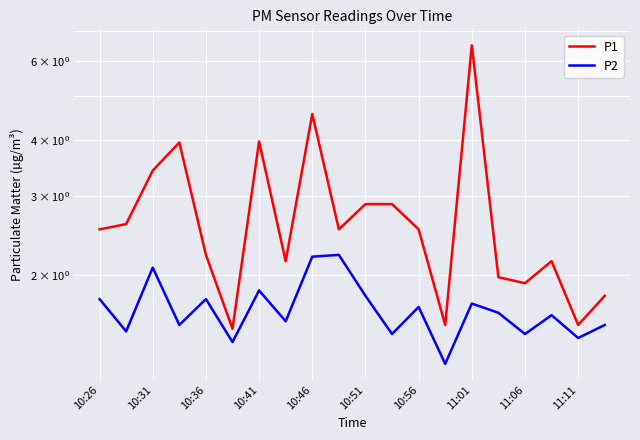

True or false: P1 and P2 cross at least once.

False